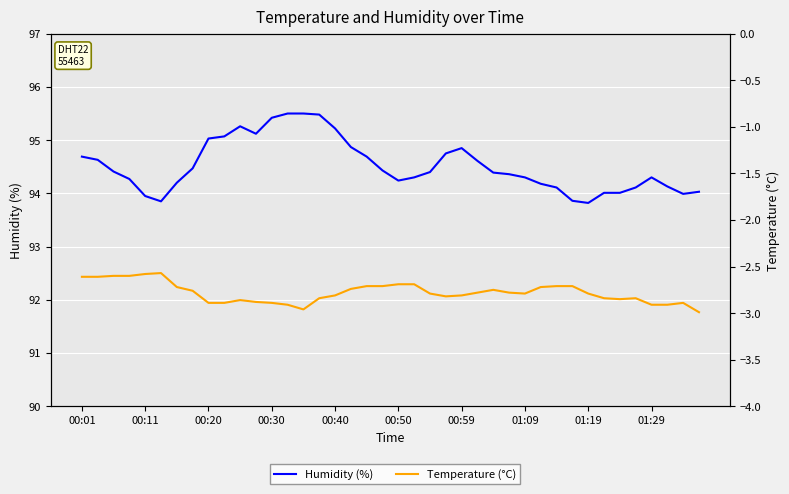

Count the number of categories in the chart.

40